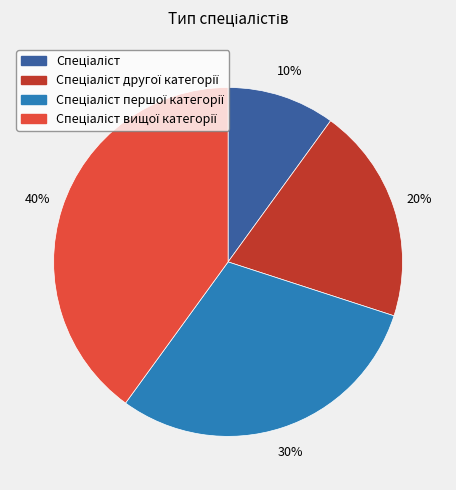

Is there a majority slice in this chart?

No